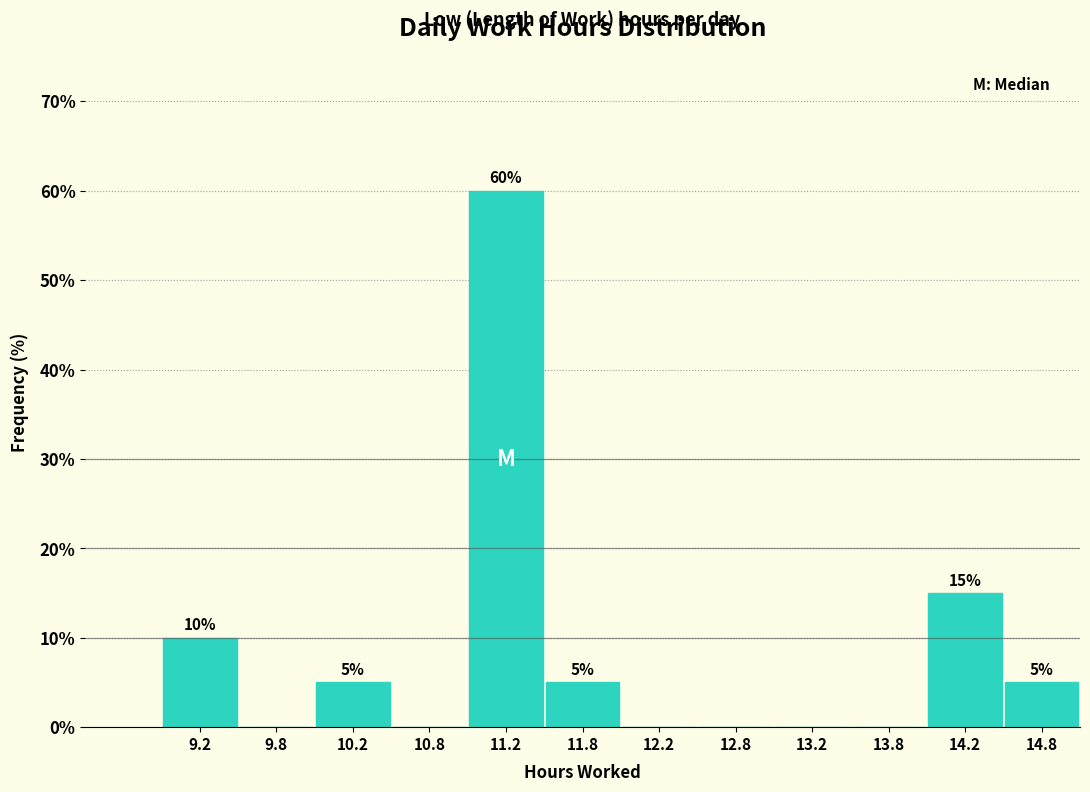

Over which range of the x-axis is the bar tallest?

11.0 to 11.5